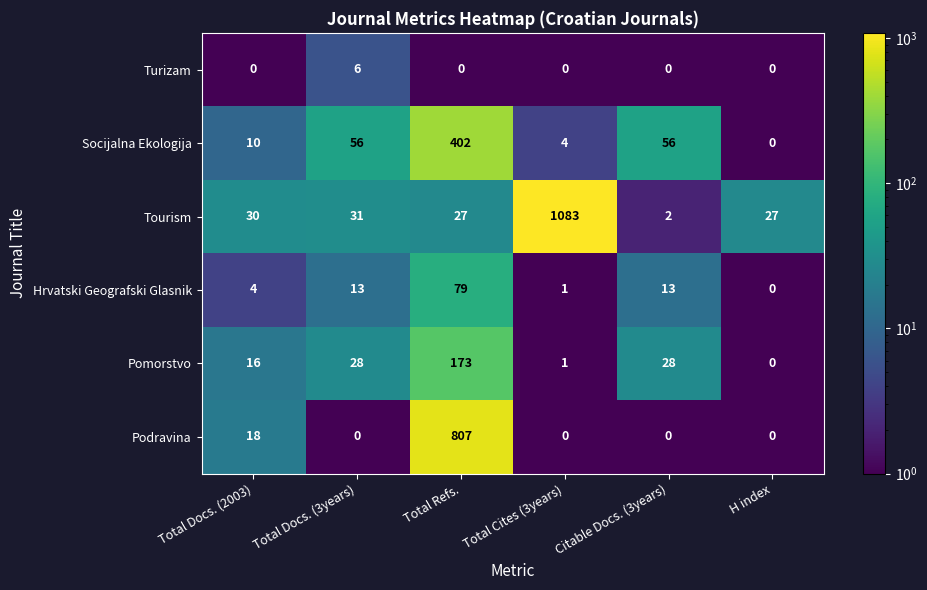

Rank the series by their maximum value, from lowest to highest.

Turizam, Hrvatski Geografski Glasnik, Pomorstvo, Socijalna Ekologija, Podravina, Tourism